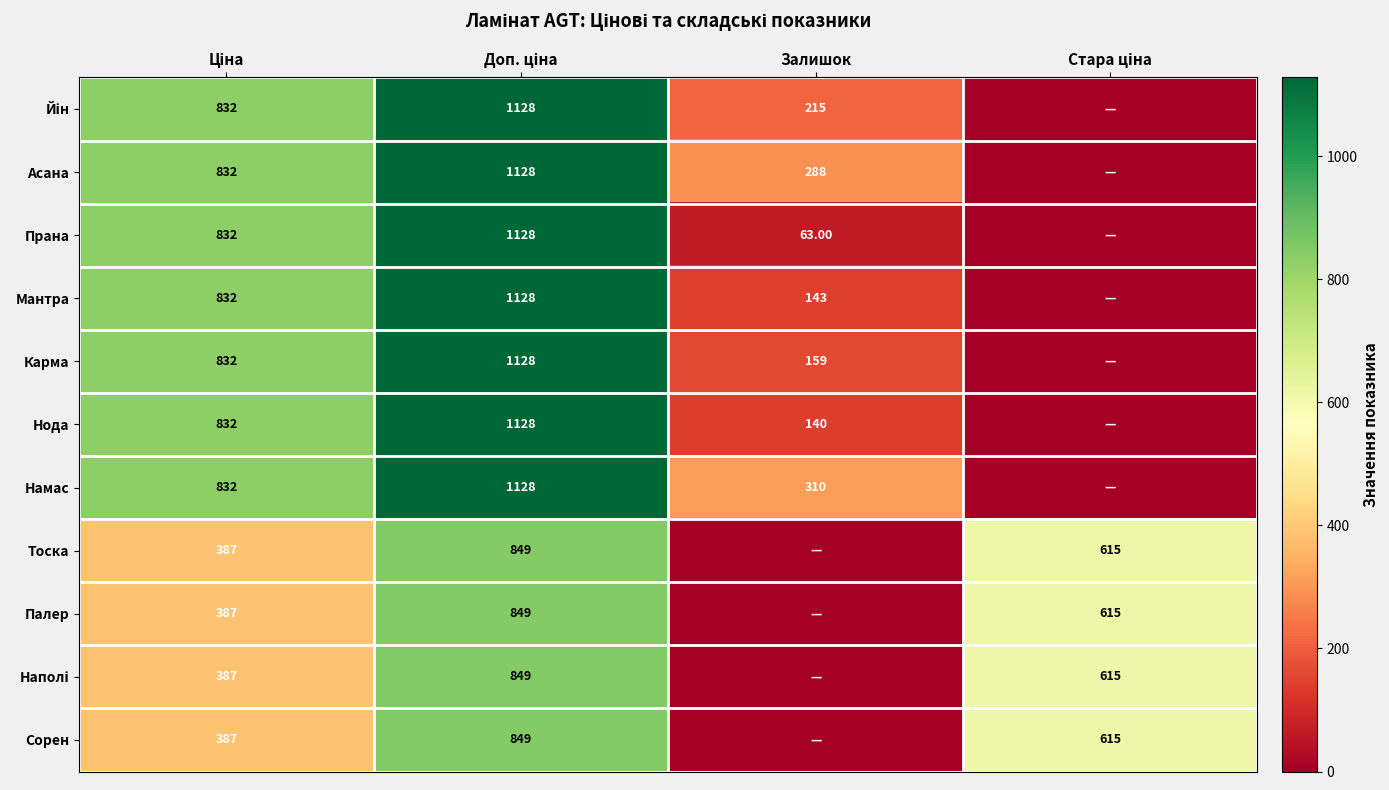

Count the number of data series in this chart.

11